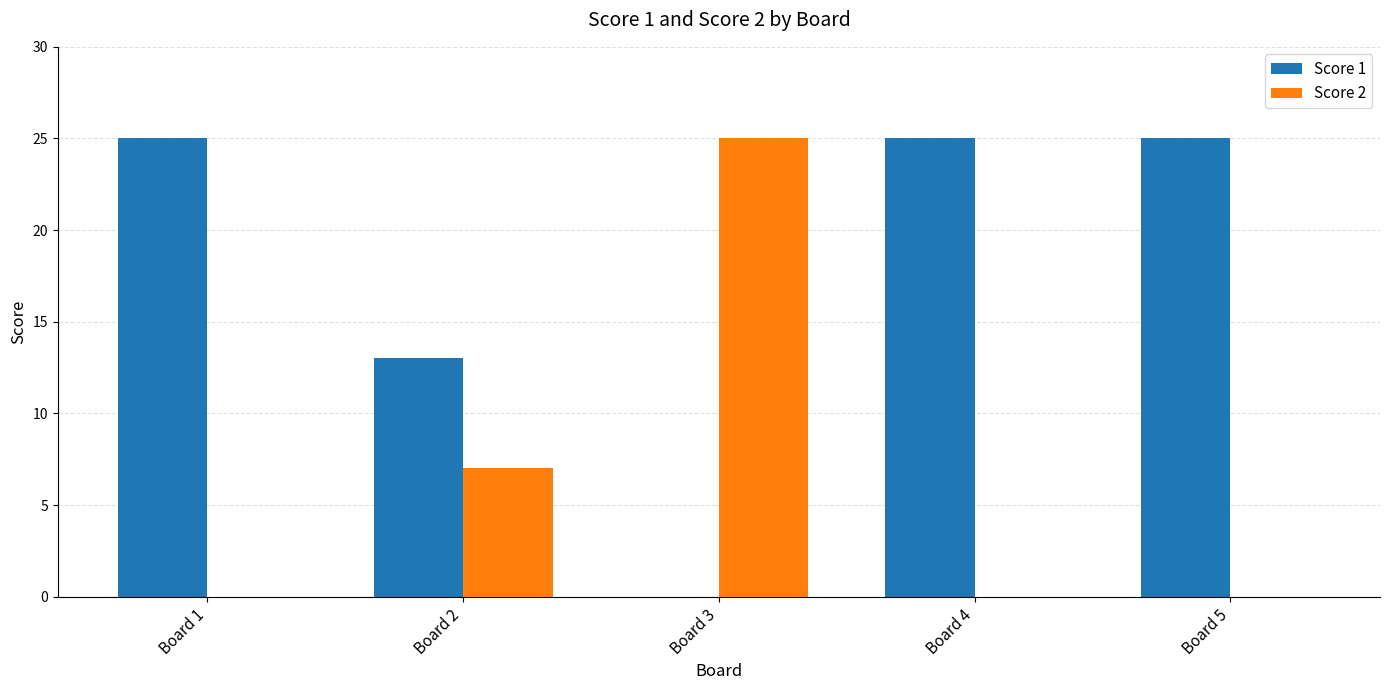

What are all the series names shown in the legend?

Score 1, Score 2